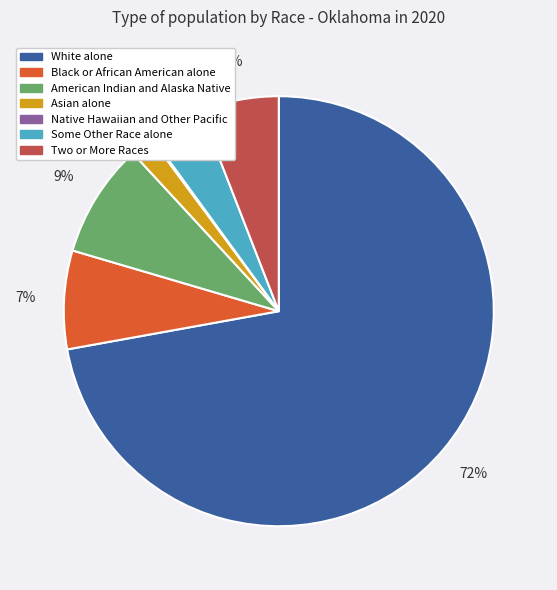

What percentage is the Some Other Race alone slice, to the nearest percent?

4%